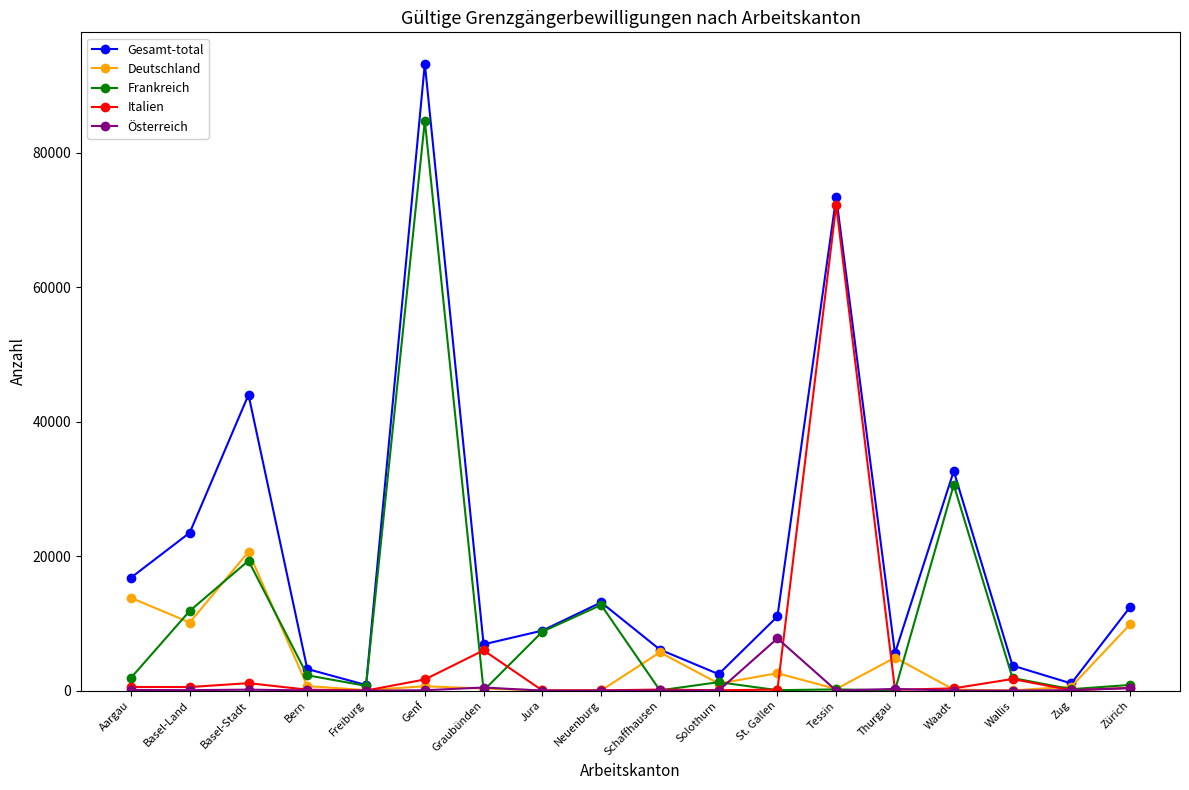

True or false: Gesamt-total has more than 1 points higher than both neighbors.

True